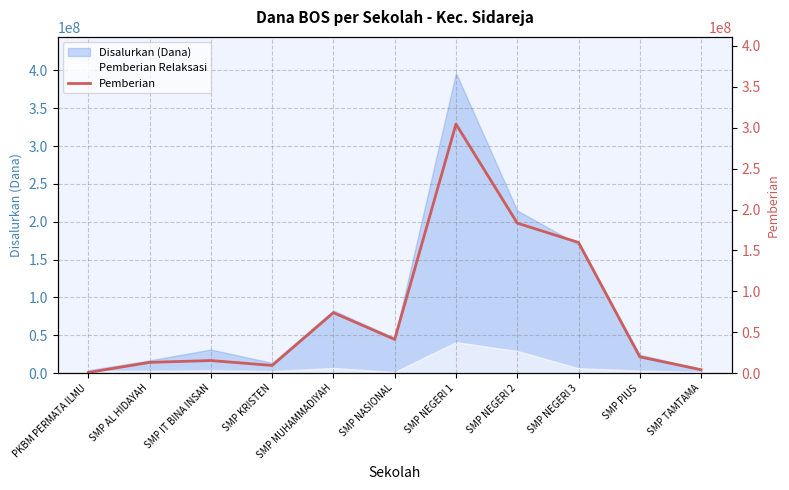

Where is Disalurkan (Dana) nearest to the value 200250000?

SMP NEGERI 2